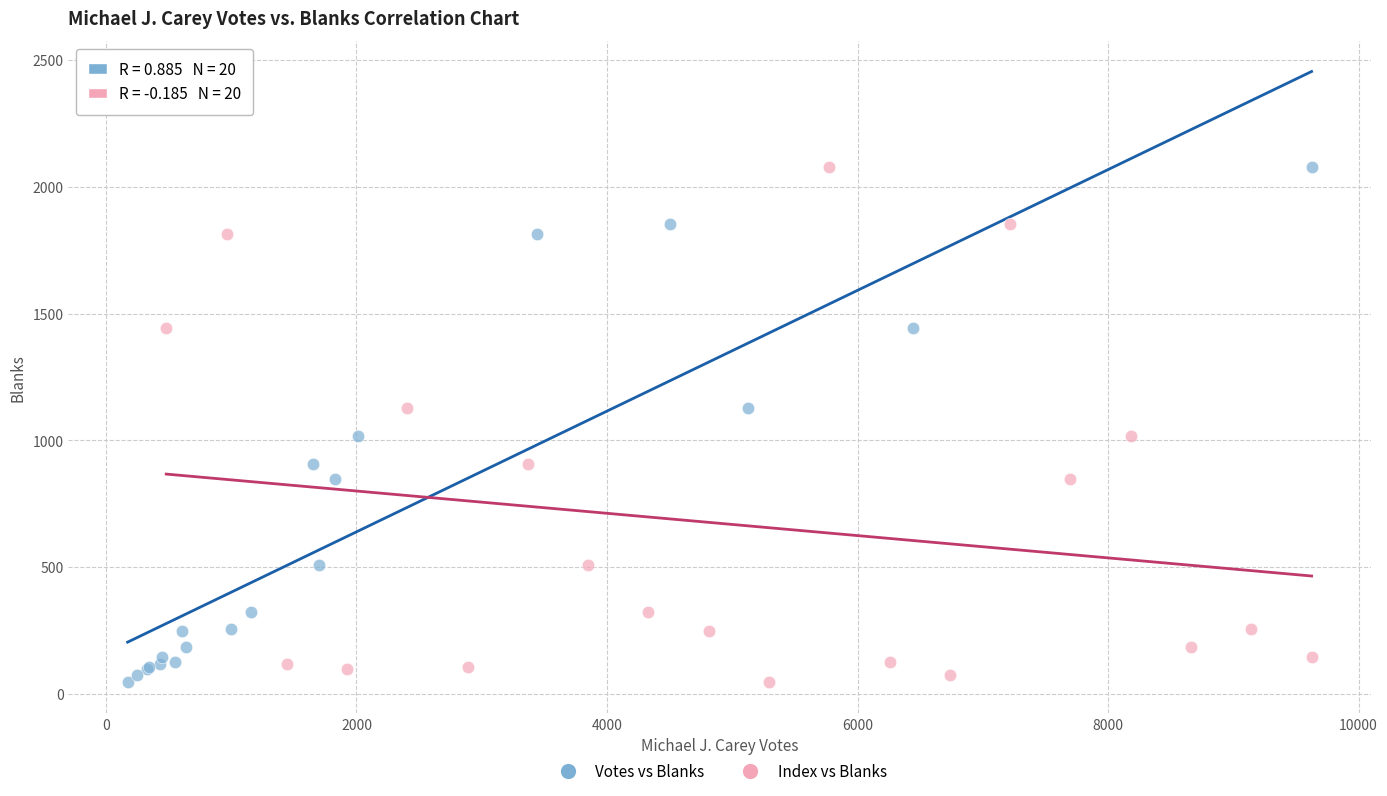

What are all the series names shown in the legend?

Votes vs Blanks, Index vs Blanks